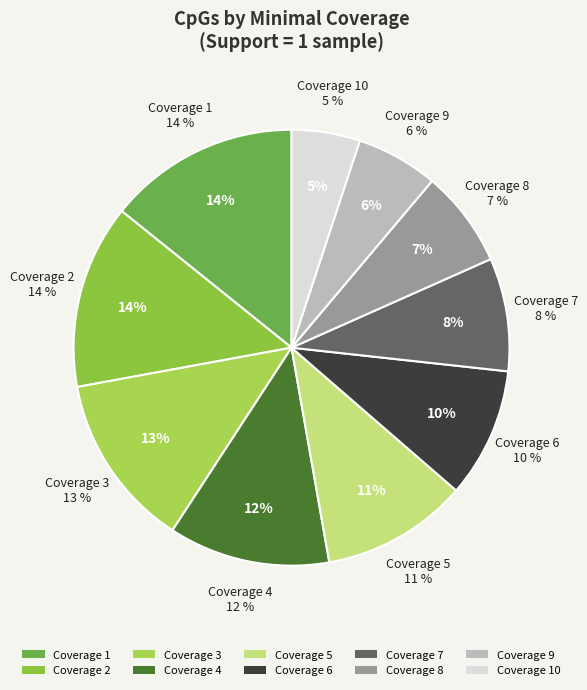

To the nearest percent, what is the average slice percentage?

10%